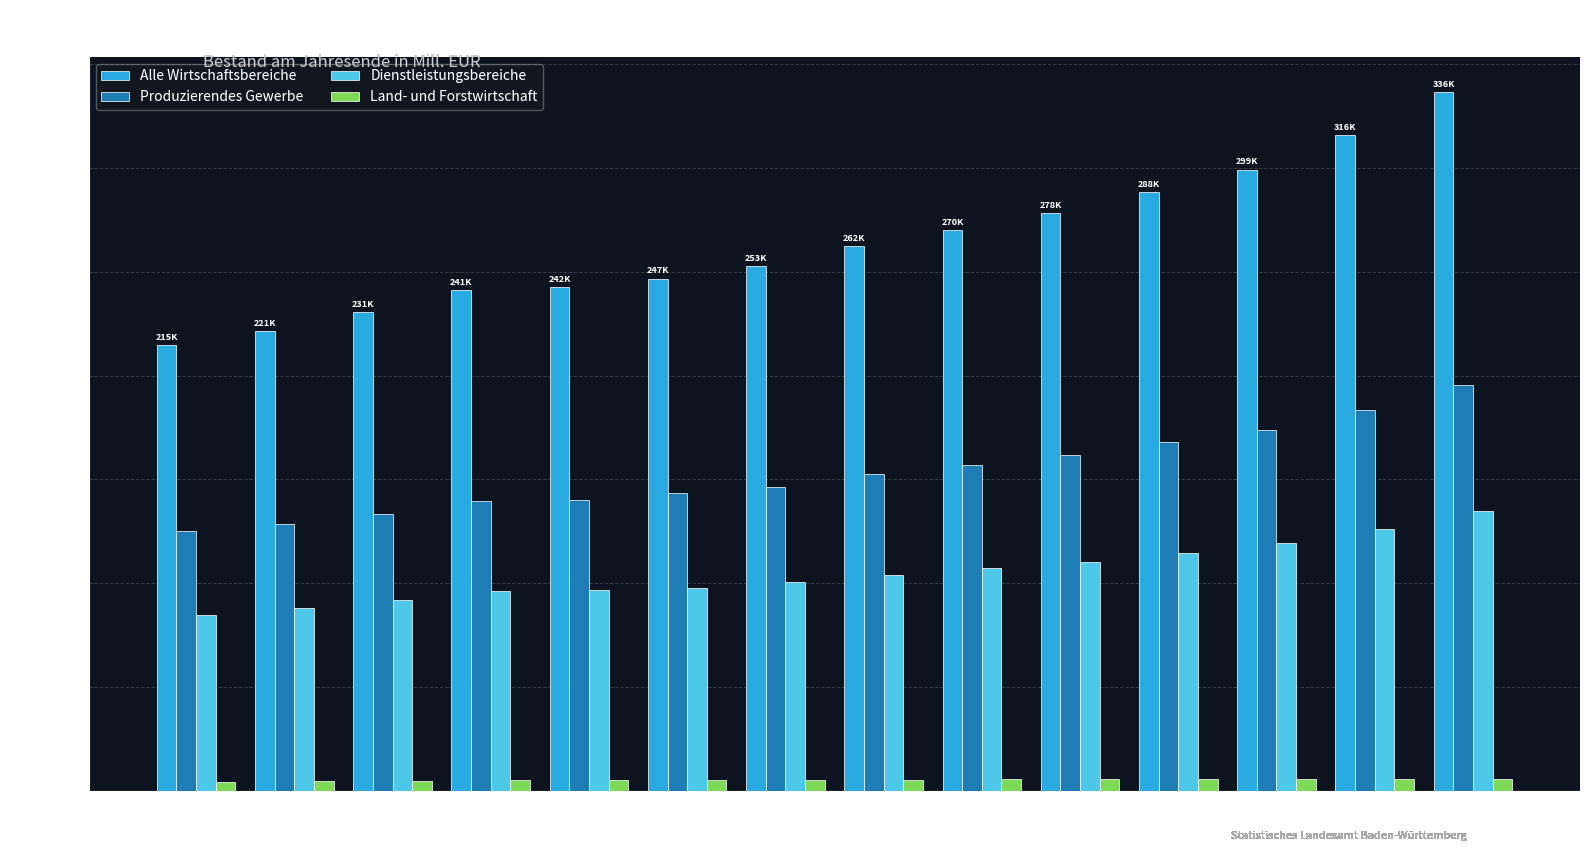

Where is Alle Wirtschaftsbereiche nearest to the value 275637?

2014